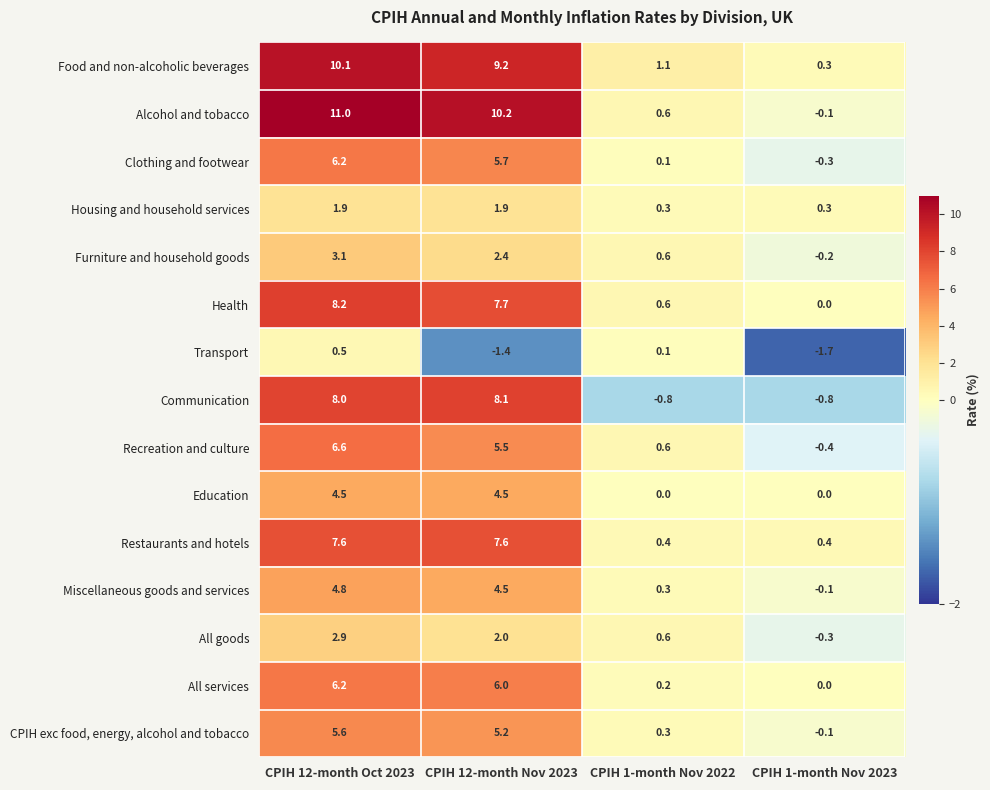

What is the sum of the Housing and household services values at CPIH 1-month Nov 2023 and CPIH 12-month Oct 2023?

2.2